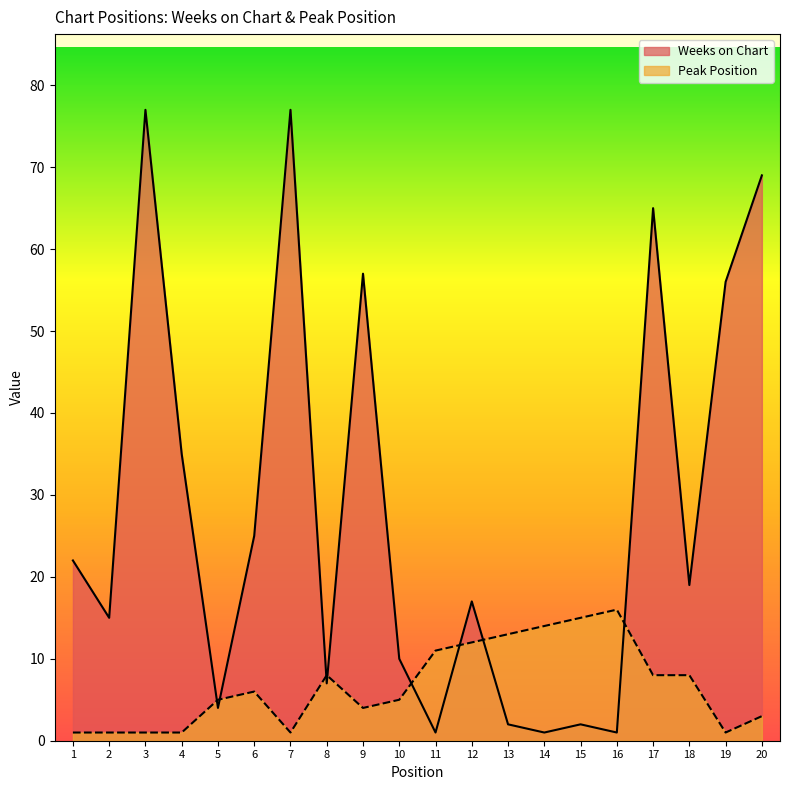

Which series has the largest total across all categories?

Weeks on Chart